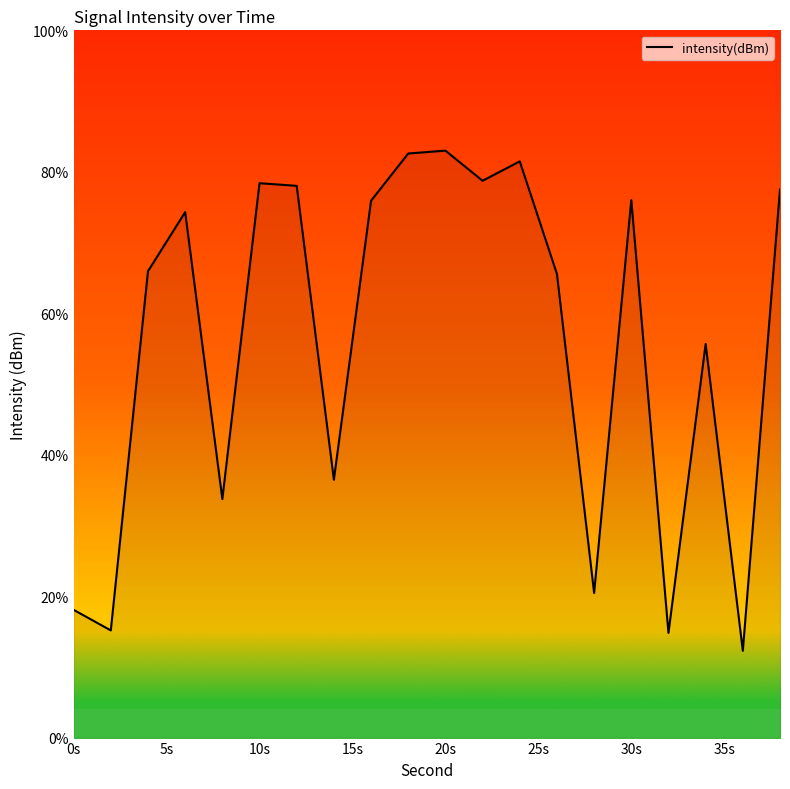

What is the smallest value displayed?

12.3